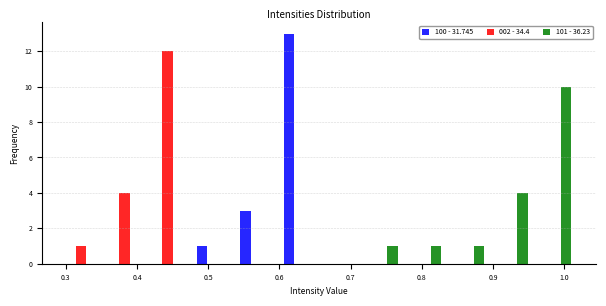

Reading left to right, transcribe this chart: for each range on the x-axis, give the height of each series' bar. Neither the bar edges nor the heights are printed on the chart, so give them approximately, as read against the axes.

0.29 to 0.35: 100 - 31.745=0	002 - 34.4=1	101 - 36.23=0
0.35 to 0.41: 100 - 31.745=0	002 - 34.4=4	101 - 36.23=0
0.41 to 0.47: 100 - 31.745=0	002 - 34.4=12	101 - 36.23=0
0.47 to 0.53: 100 - 31.745=1	002 - 34.4=0	101 - 36.23=0
0.53 to 0.59: 100 - 31.745=3	002 - 34.4=0	101 - 36.23=0
0.59 to 0.66: 100 - 31.745=13	002 - 34.4=0	101 - 36.23=0
0.66 to 0.72: 100 - 31.745=0	002 - 34.4=0	101 - 36.23=0
0.72 to 0.78: 100 - 31.745=0	002 - 34.4=0	101 - 36.23=1
0.78 to 0.84: 100 - 31.745=0	002 - 34.4=0	101 - 36.23=1
0.84 to 0.90: 100 - 31.745=0	002 - 34.4=0	101 - 36.23=1
0.90 to 0.96: 100 - 31.745=0	002 - 34.4=0	101 - 36.23=4
0.96 to 1.02: 100 - 31.745=0	002 - 34.4=0	101 - 36.23=10